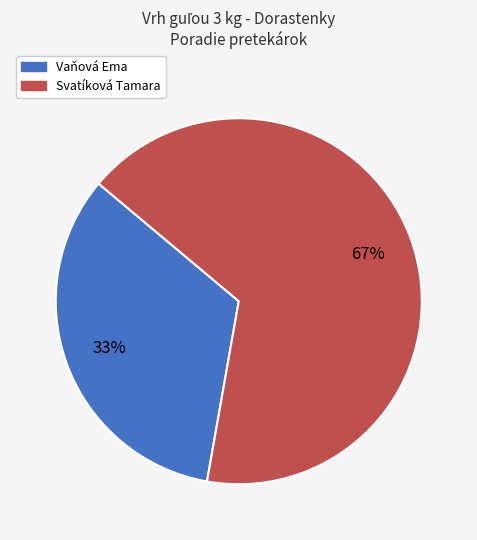

Which category accounts for the majority?

Svatíková Tamara